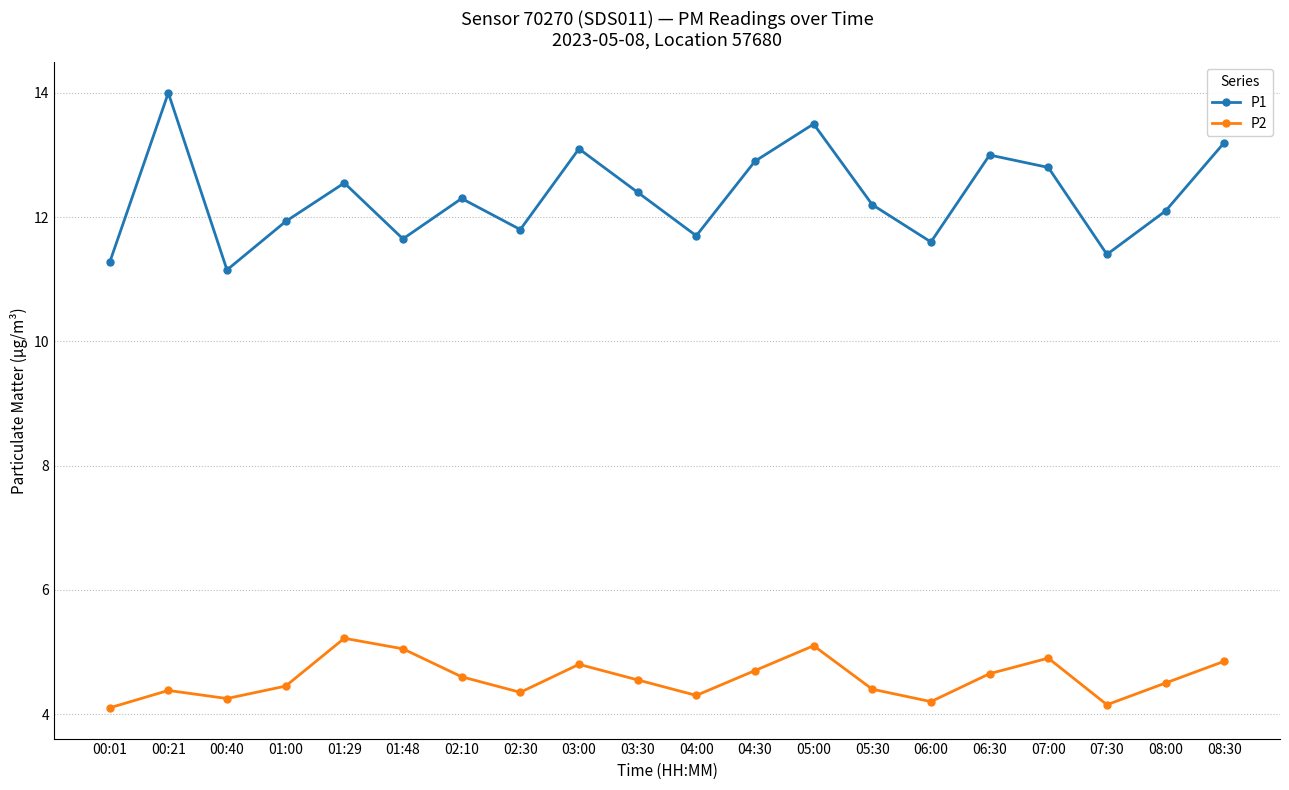

What is the spread (max minus min) of values at 05:00?

8.4